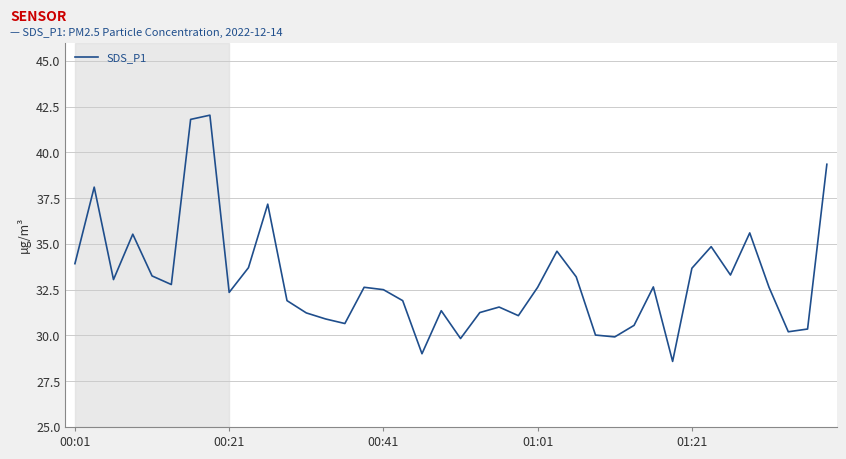

What is the greatest value displayed?

42.0